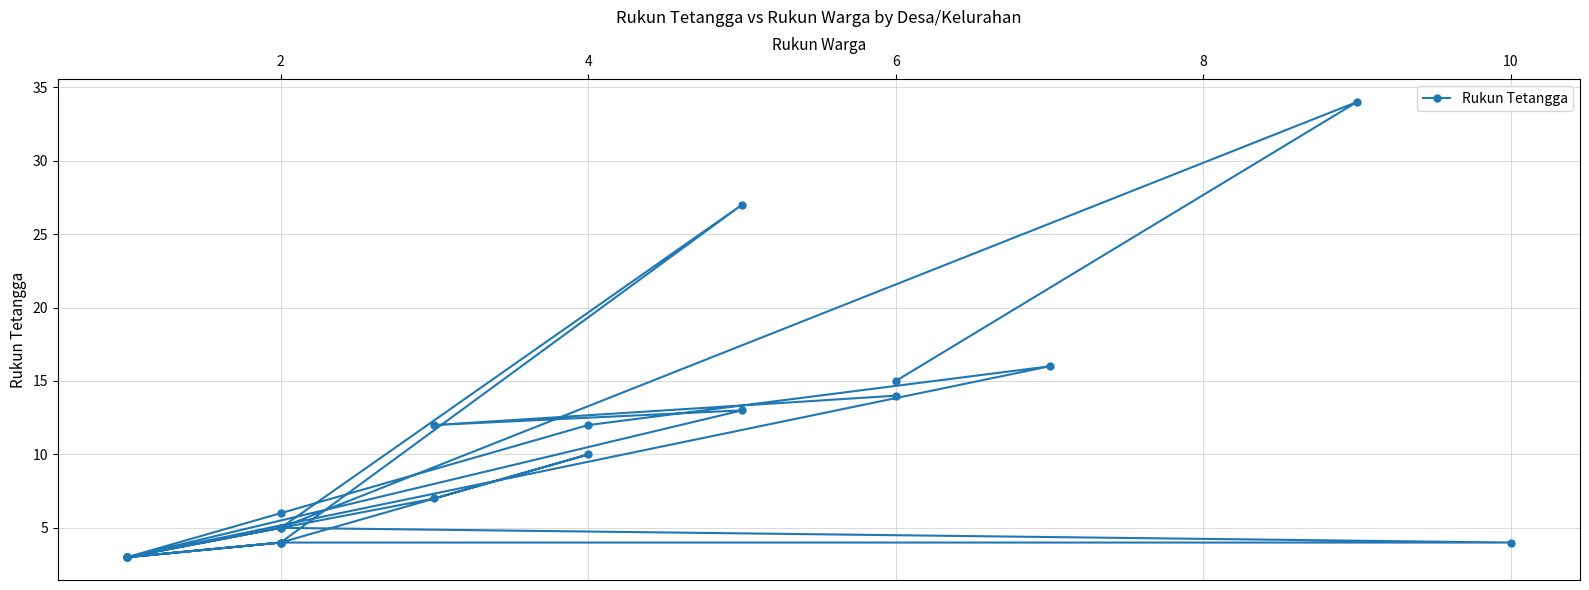

At which category does the data reach its first local valley?

2